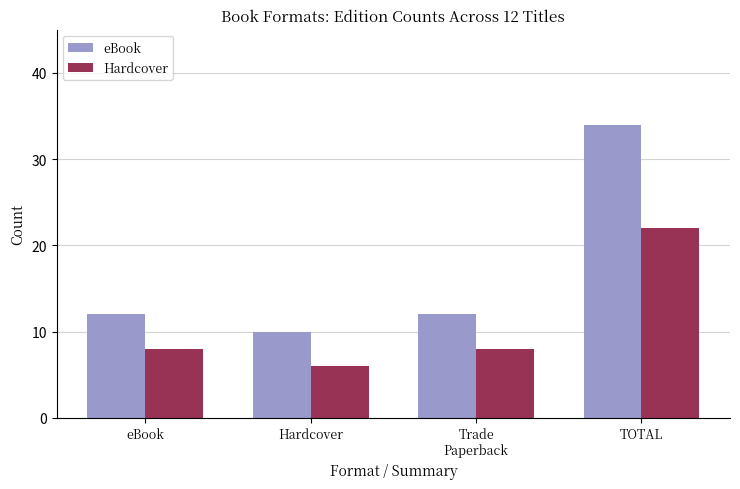

What is the difference between the highest and lowest values at TOTAL?

12